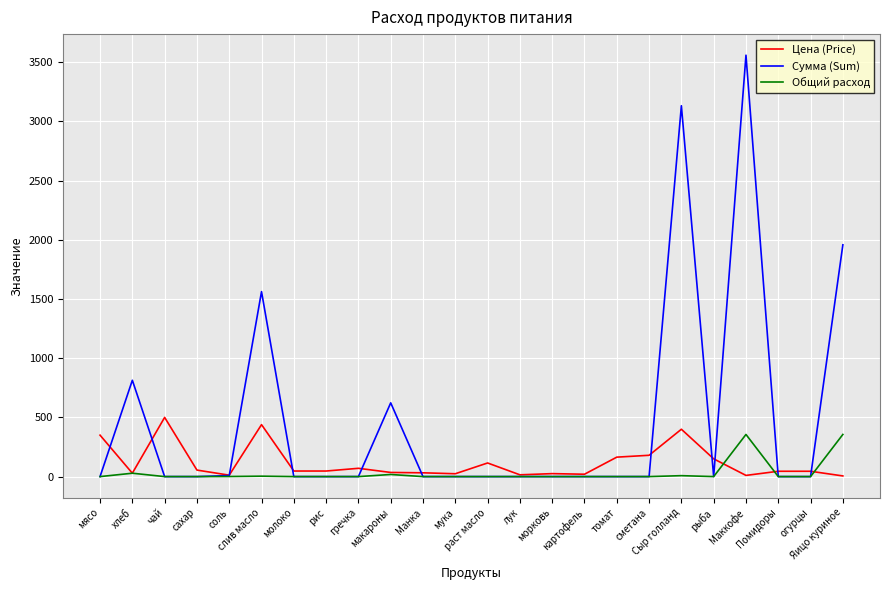

What is the maximum value for Цена (Price)?

500.0